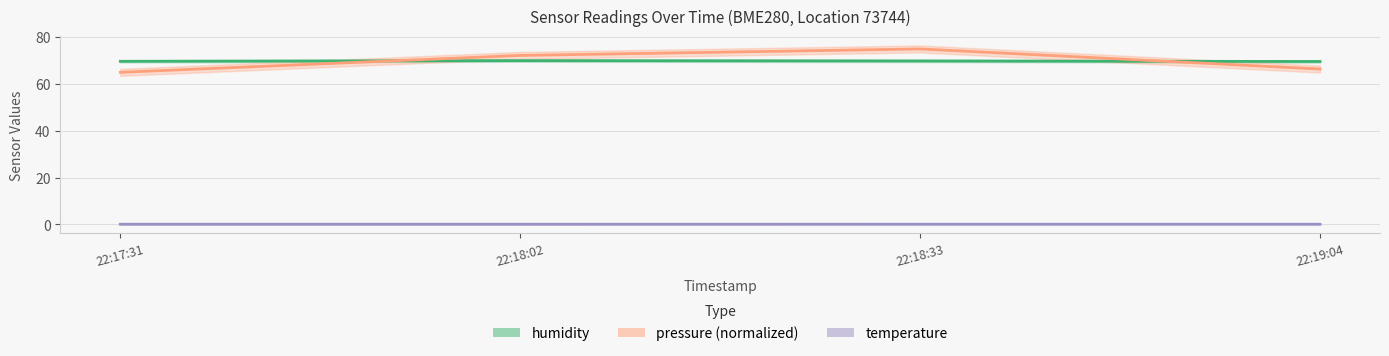

Between 22:17:31 and 22:18:33, which series saw the biggest shift?

pressure (normalized)